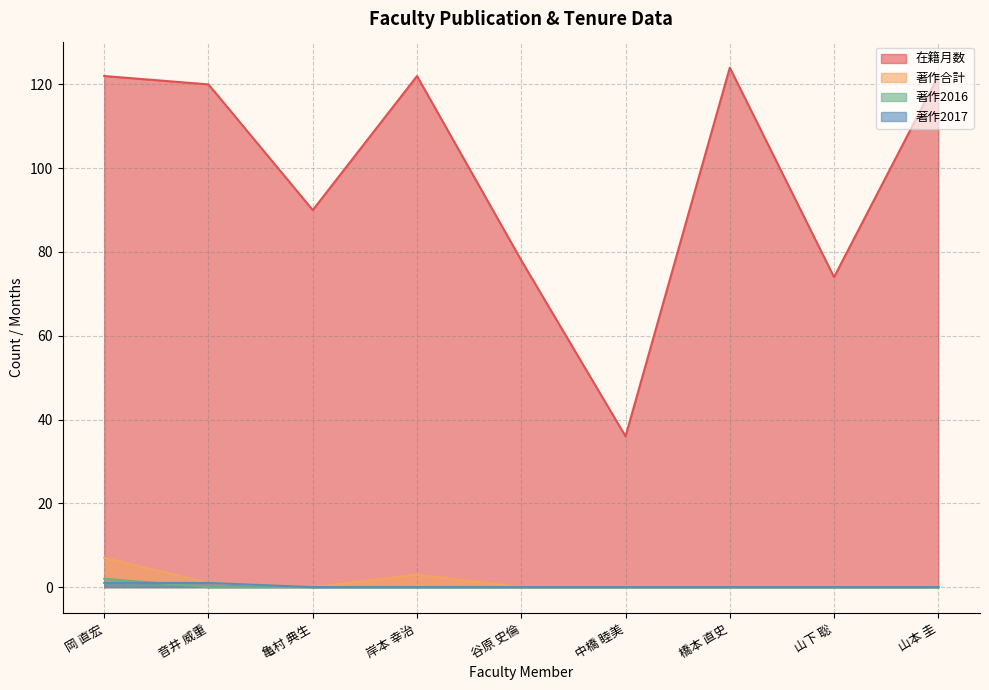

How many data points in 在籍月数 are less than 120?

4